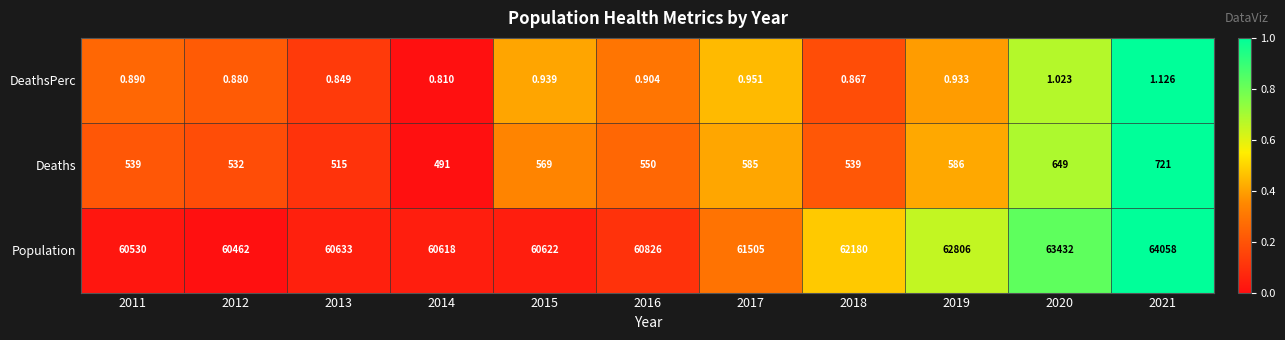

How many series are shown in this chart?

3